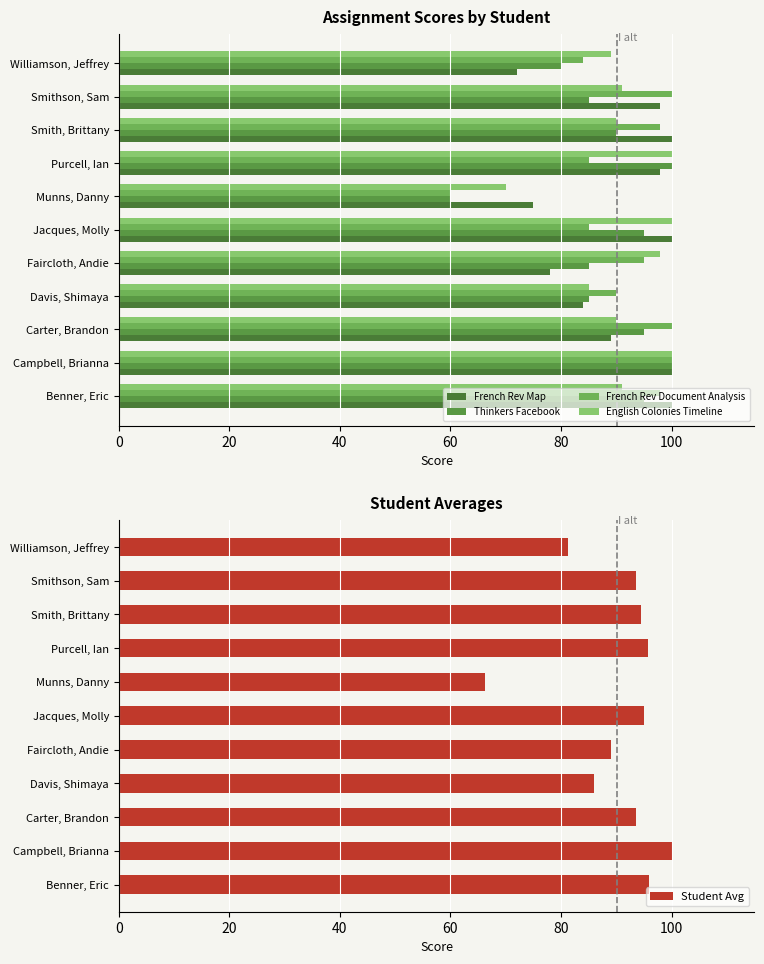

What is the highest value of the Thinkers Facebook series?

100